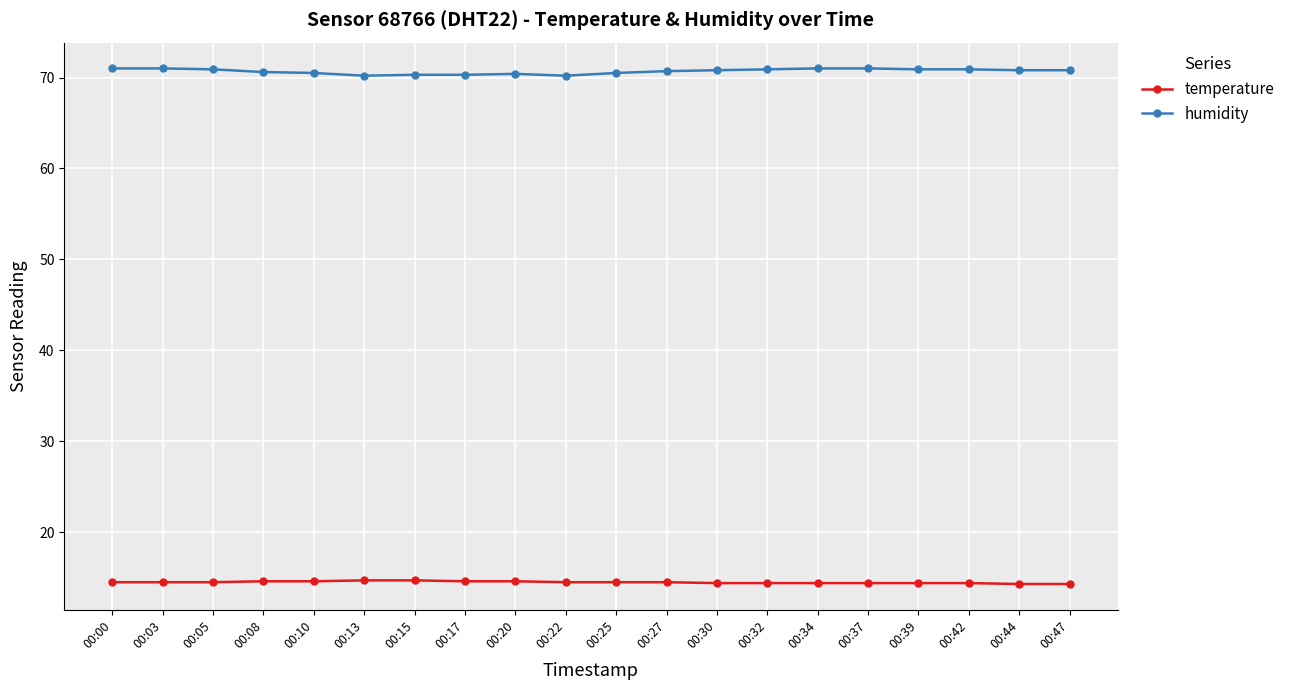

What is the spread (max minus min) of values at 00:20?

55.8